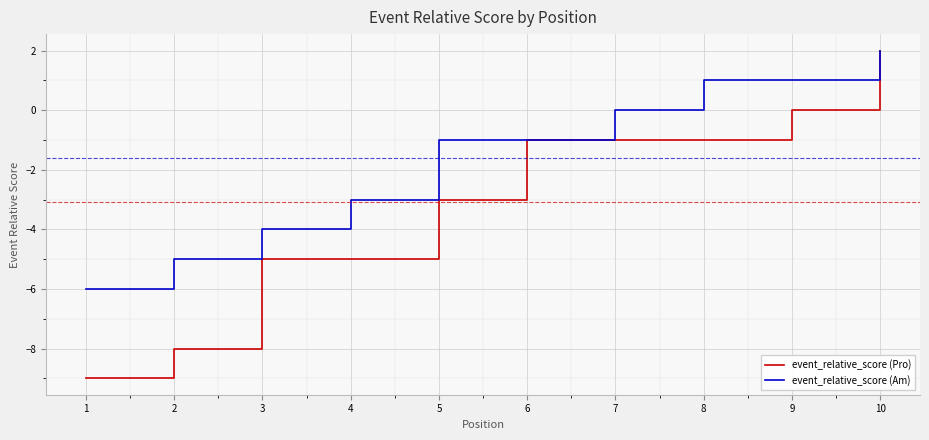

How many categories are shown in the chart?

10